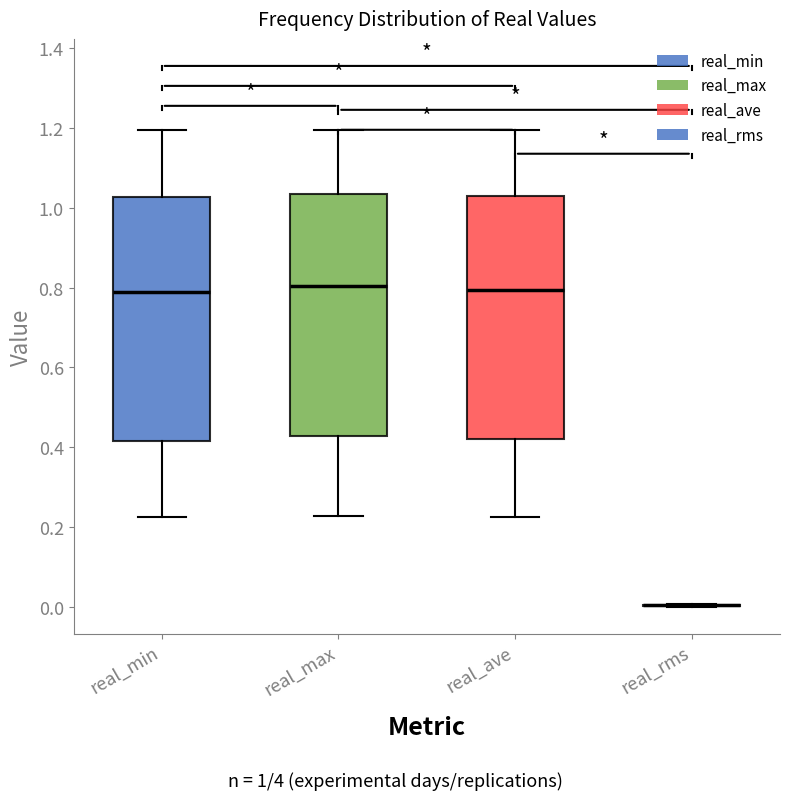

Reading left to right, read every box against the y-axis: the position of its median line, the range the box covers, and the ends of its whiskers. The values are not printed on the chart, so give them approximately, as read against the axis.

real_min: median 0.78, box 0.42 to 1.02, whiskers 0.22 to 1.20
real_max: median 0.80, box 0.42 to 1.04, whiskers 0.22 to 1.20
real_ave: median 0.80, box 0.42 to 1.04, whiskers 0.22 to 1.20
real_rms: box collapsed to a line at 0.00, whiskers 0.00 to 0.00